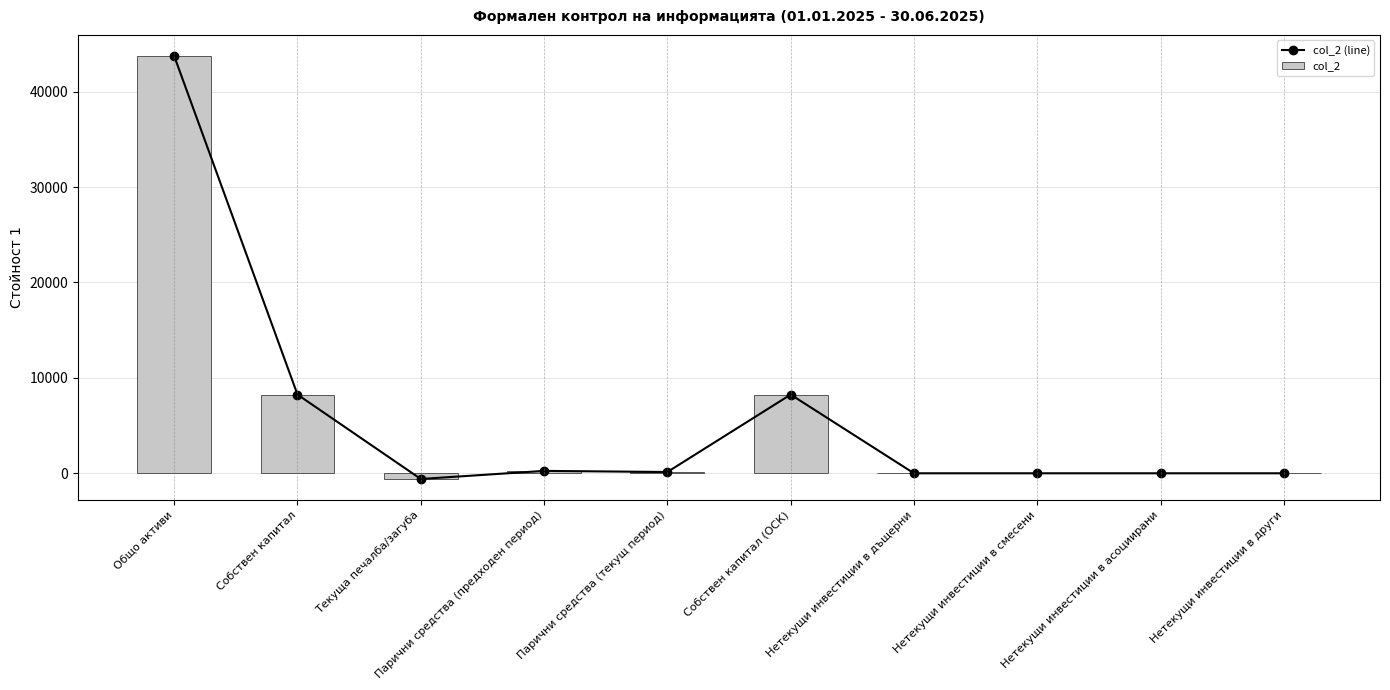

Rank the series by their maximum value, from lowest to highest.

col_2 (line), col_2